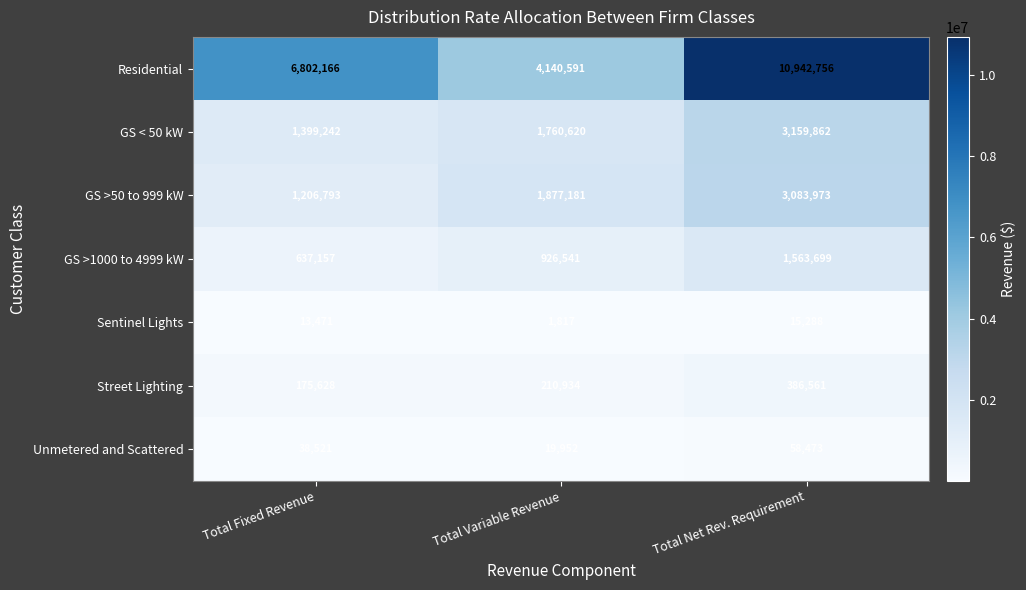

The value of Street Lighting at Total Fixed Revenue is 175628. True or false?

True